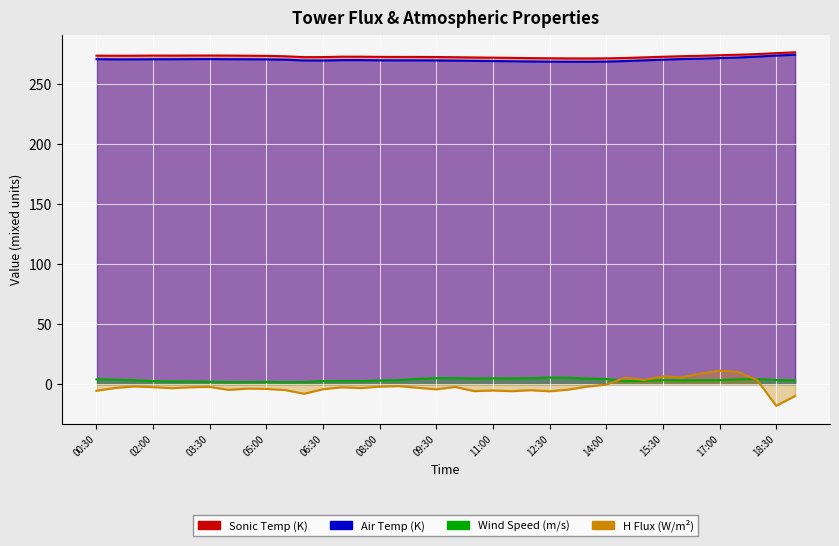

Where do H and wind_speed first cross each other?

14:00 and 14:30